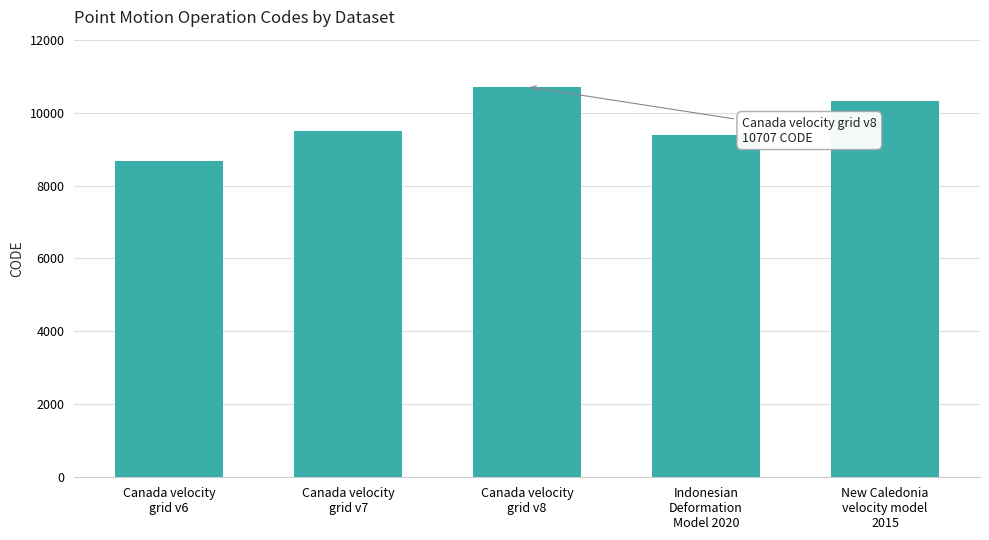

Are the bars grouped side by side (vs. stacked)?

No